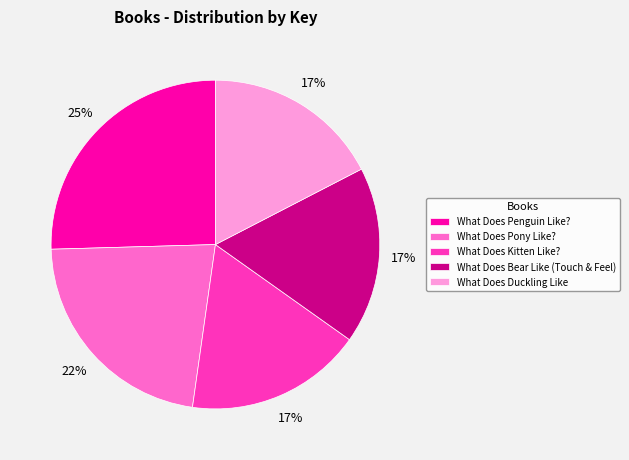

To the nearest percent, what is the combined percentage of What Does Duckling Like and What Does Penguin Like??

43%